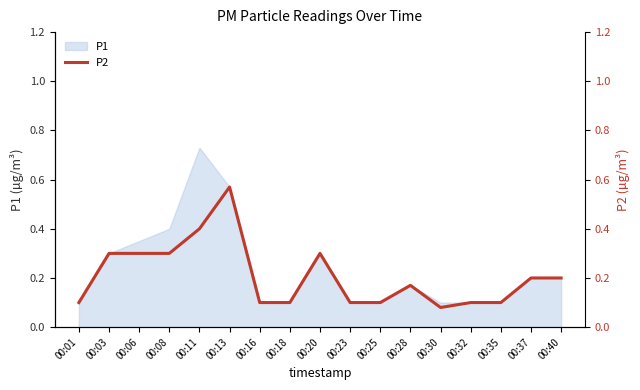

Is it true that P1 equals 0.0 at 00:16?

False